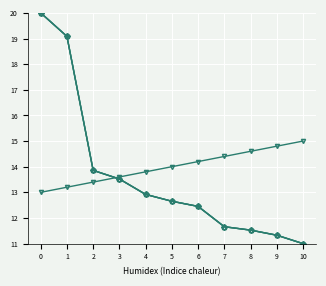

Reading left to right, transcribe all the data shown in this chart.

Atlagos negyzetmeter ar: 0=13.0	1=13.2	2=13.4	3=13.6	4=13.8	5=14.0	6=14.2	7=14.4	8=14.6	9=14.8	10=15.0
Szoras also hatar: 0=20.0	1=19.1	2=13.9	3=13.5	4=12.9	5=12.7	6=12.5	7=11.7	8=11.5	9=11.3	10=11.0
Szoras felso hatar: 0=20.0	1=19.1	2=13.9	3=13.5	4=12.9	5=12.7	6=12.5	7=11.7	8=11.5	9=11.3	10=11.0
Atlagos real ar: 0=20.0	1=19.1	2=13.9	3=13.5	4=12.9	5=12.7	6=12.5	7=11.7	8=11.5	9=11.3	10=11.0